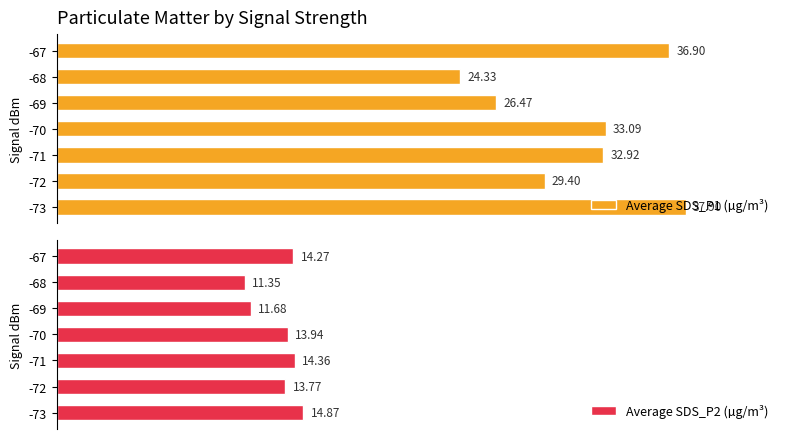

What is the sum of all Average SDS_P2 (µg/m³) values?

94.2